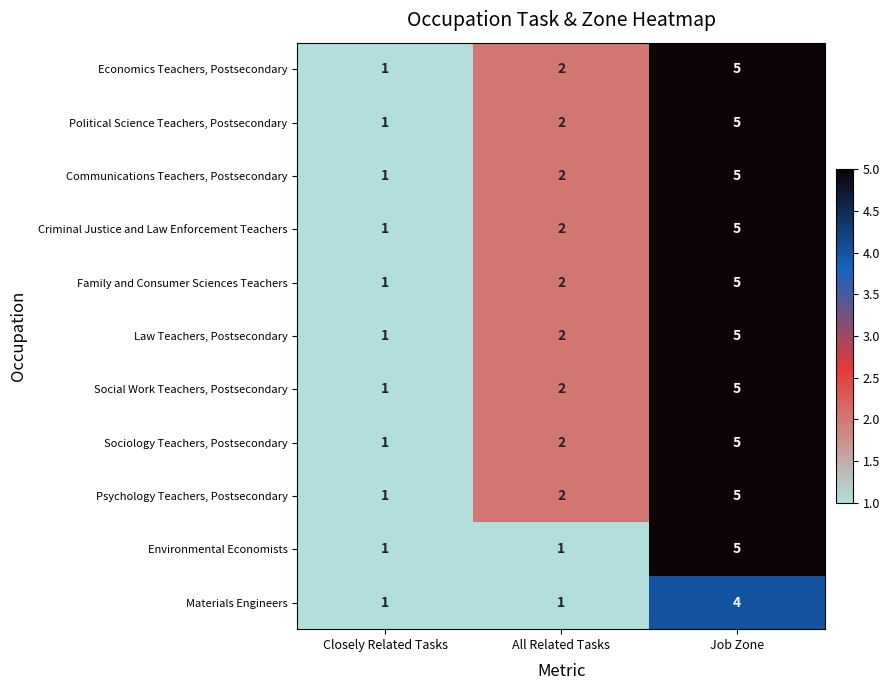

Which category has the highest value in the Environmental Economists series?

Job Zone